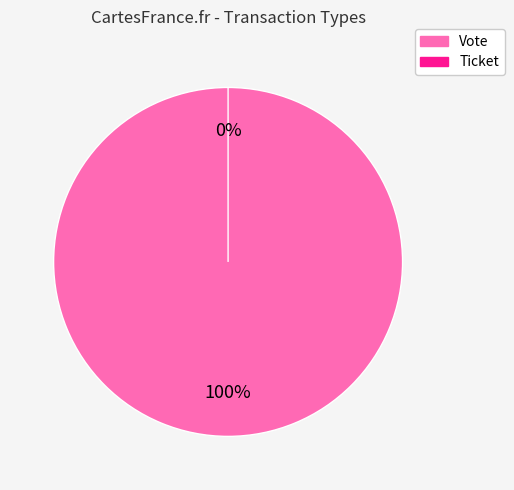

To the nearest percent, what portion does Vote represent?

100%